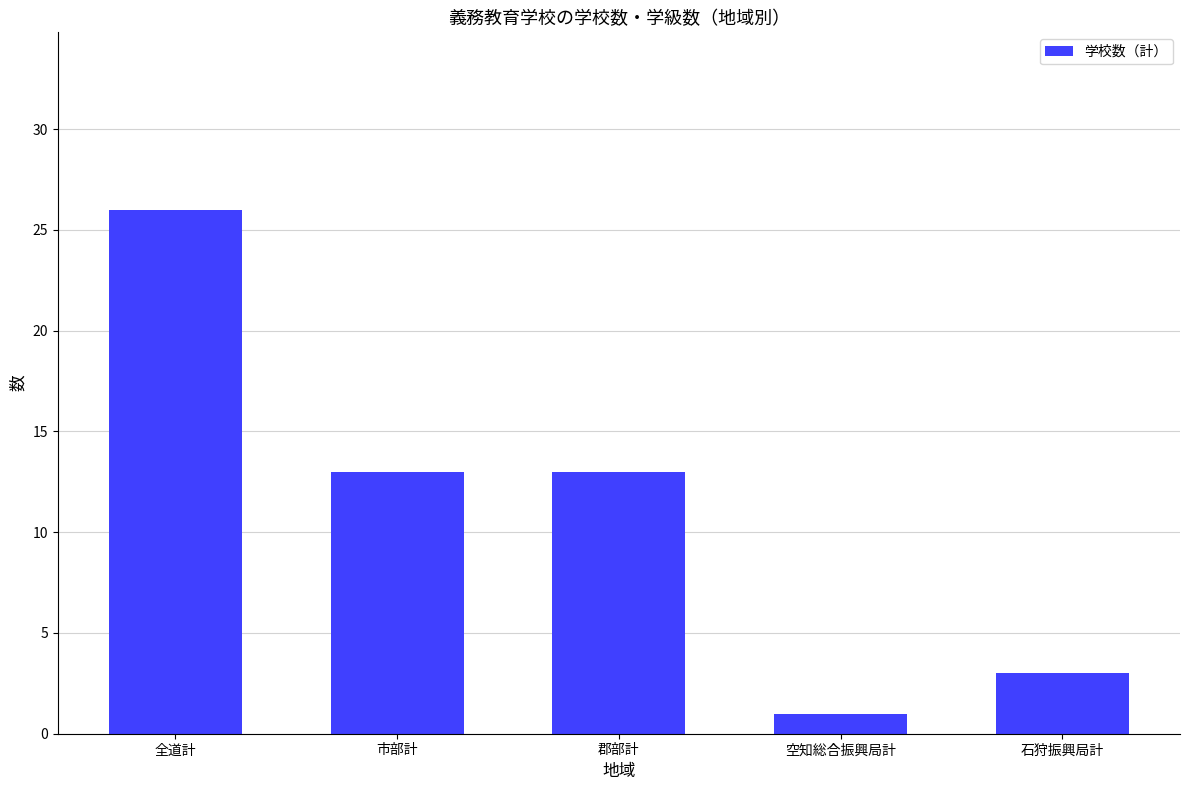

What is the difference between the values at 石狩振興局計 and 空知総合振興局計?

2